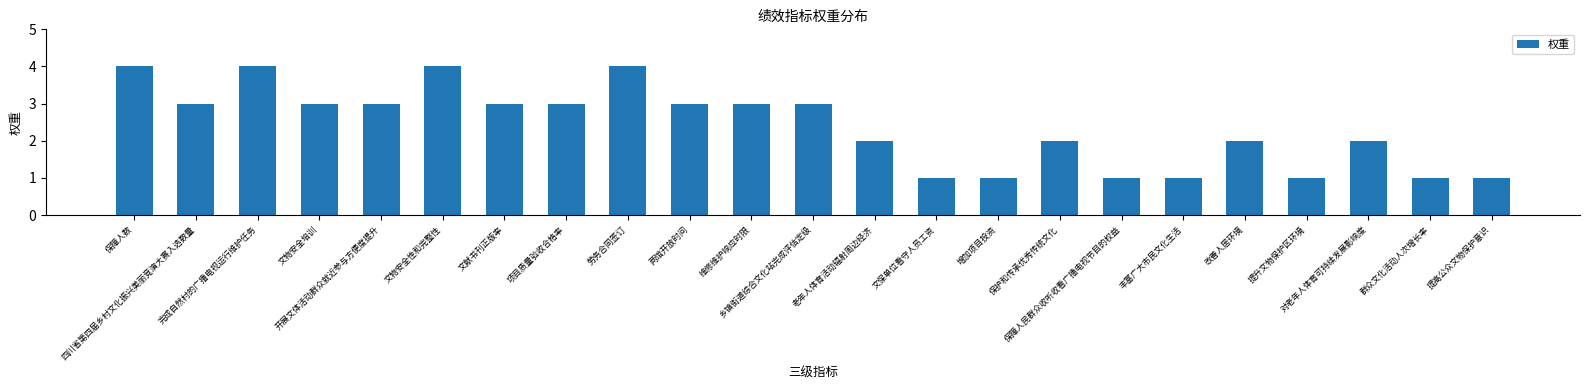

What is the sum of all values?

55